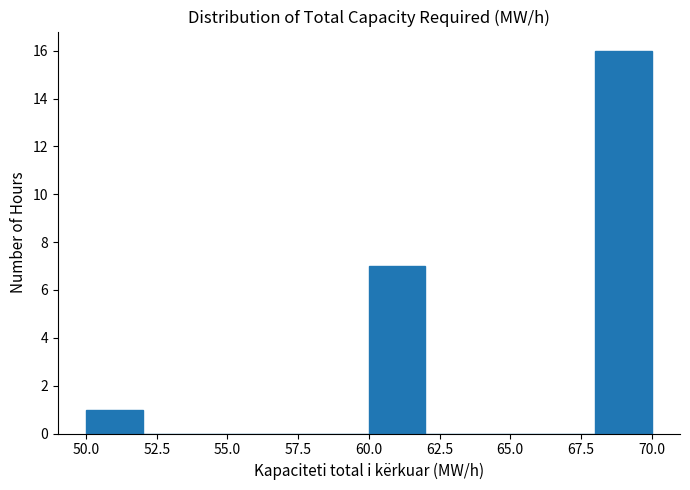

Reading left to right, transcribe this chart: for each bar, give the range it covers on the x-axis and its height. The values are not printed on the chart, so give them approximately, as read against the axis.

50 to 52: 1
52 to 54: 0
54 to 56: 0
56 to 58: 0
58 to 60: 0
60 to 62: 7
62 to 64: 0
64 to 66: 0
66 to 68: 0
68 to 70: 16